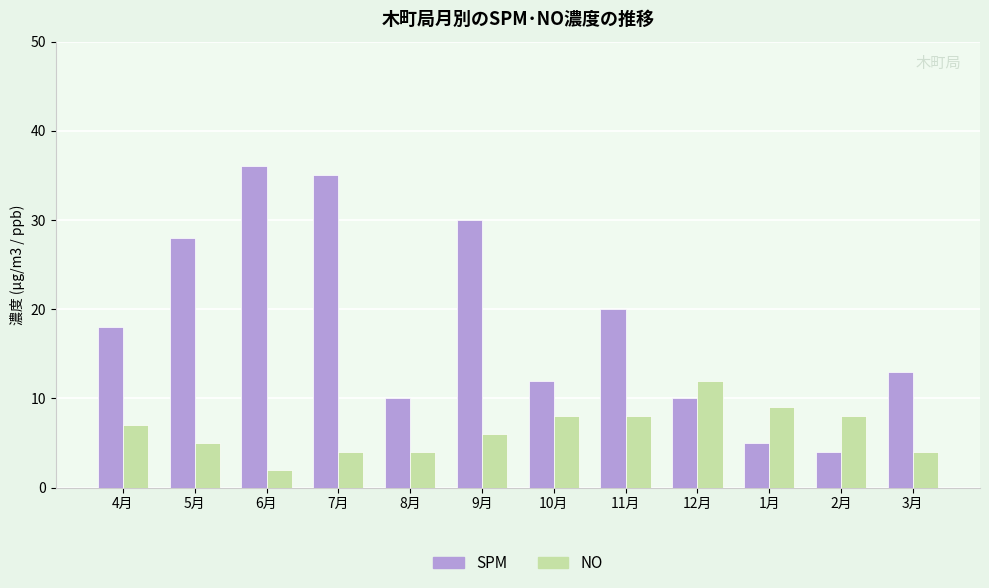

How many data points does each series have?

12